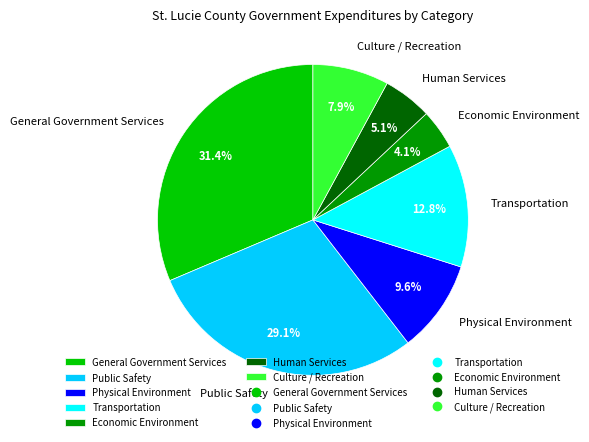

Is there any slice that represents more than half of the pie?

No